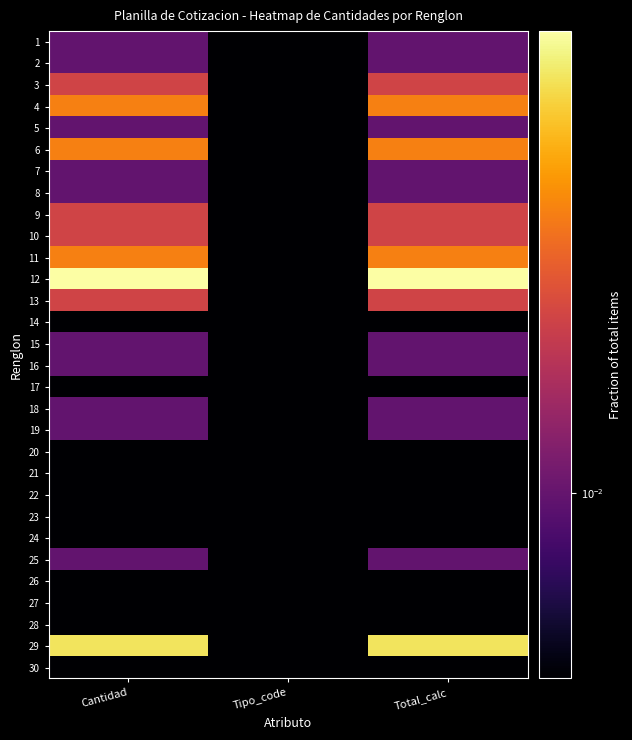

How many series are shown in this chart?

30